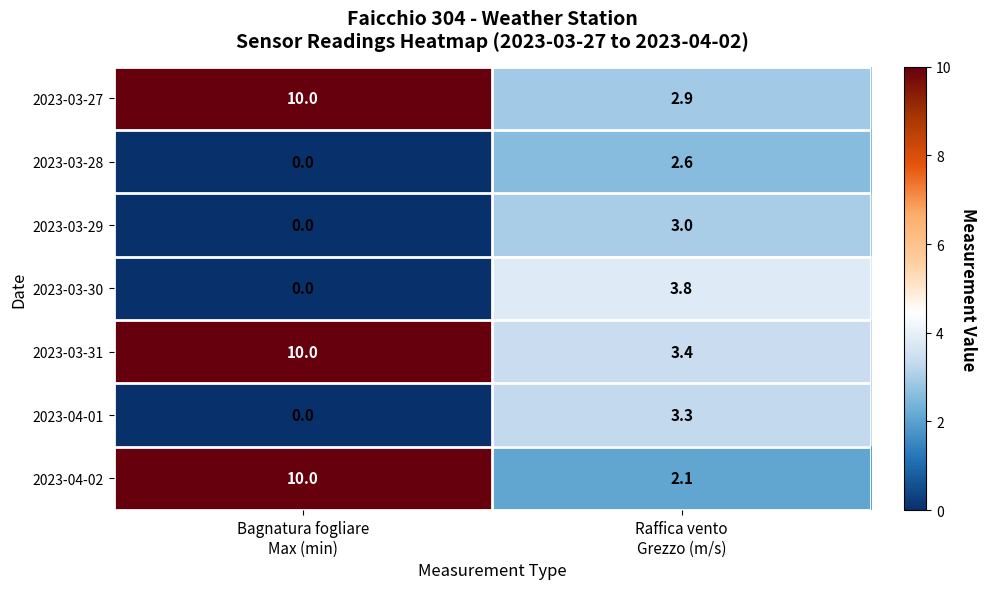

Which series has the widest spread of values?

2023-04-02